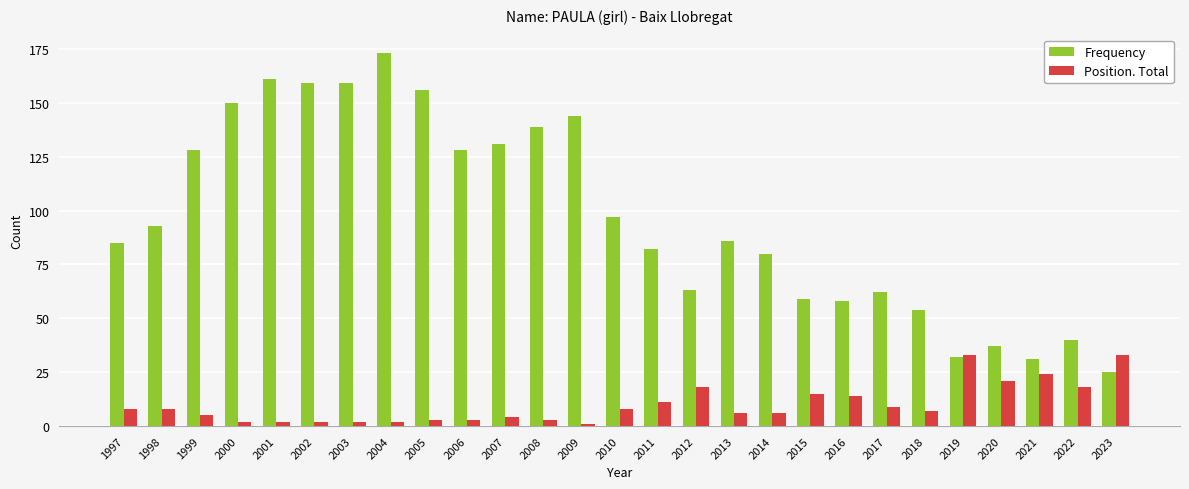

List the series in order of their peak value, highest first.

Frequency, Position. Total